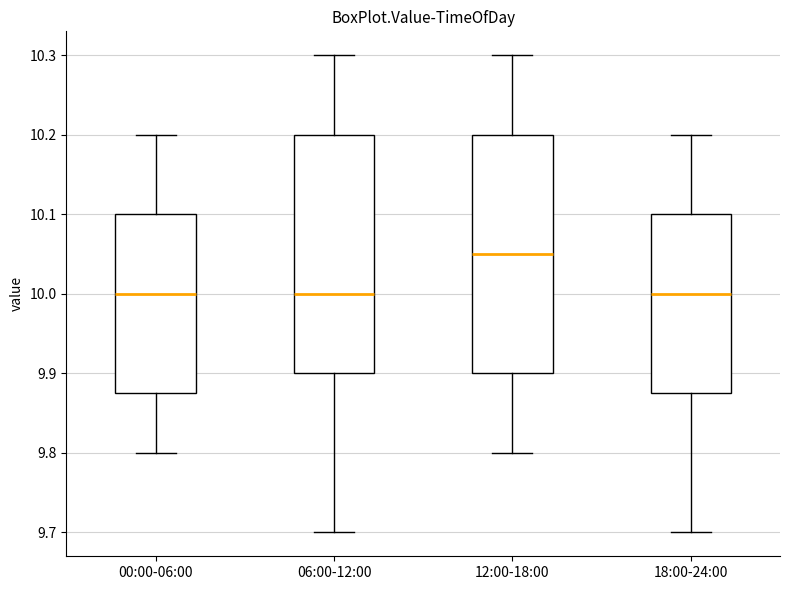

Which box's median line is the highest?

12:00-18:00